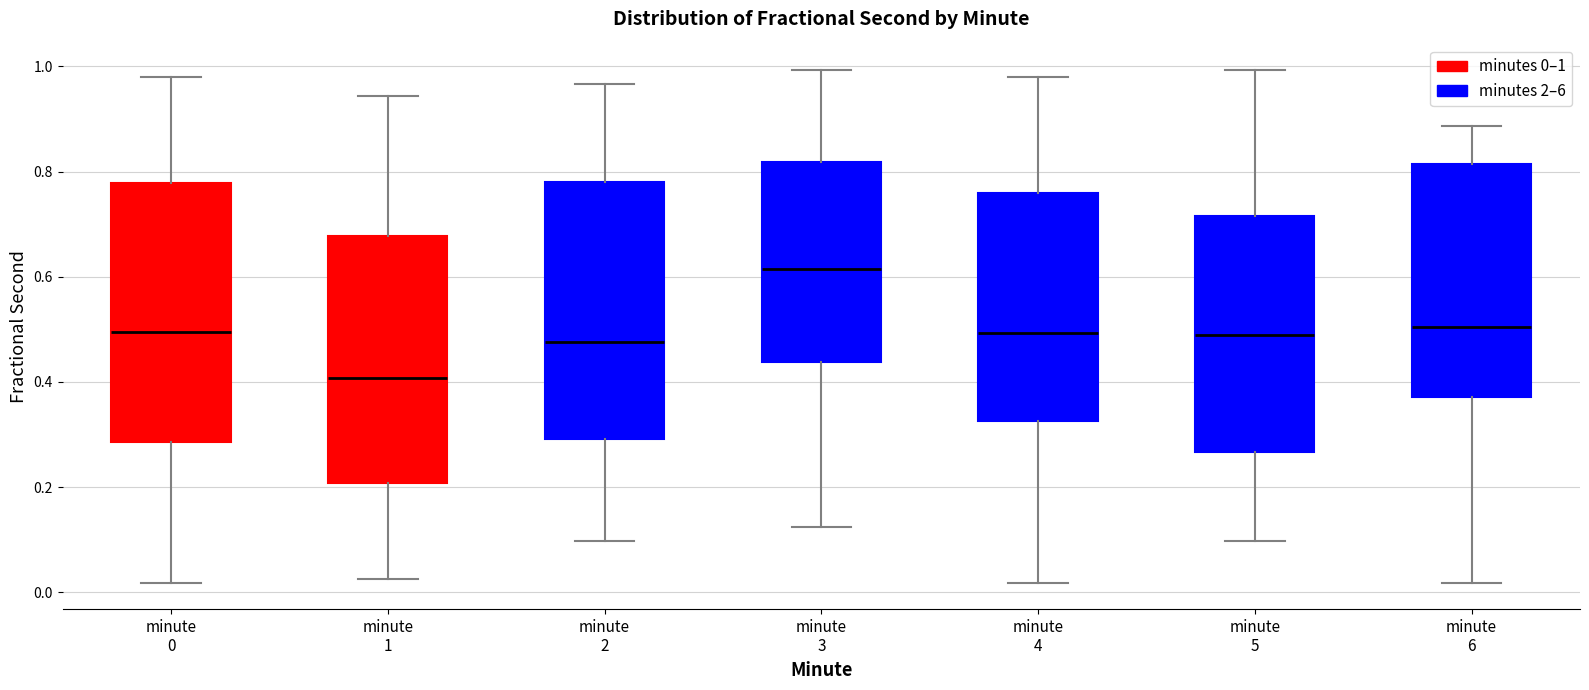

Where does the median line of the box for minute 0 sit on the y-axis? The values are not printed on the chart, so give them approximately, as read against the axis.

0.50